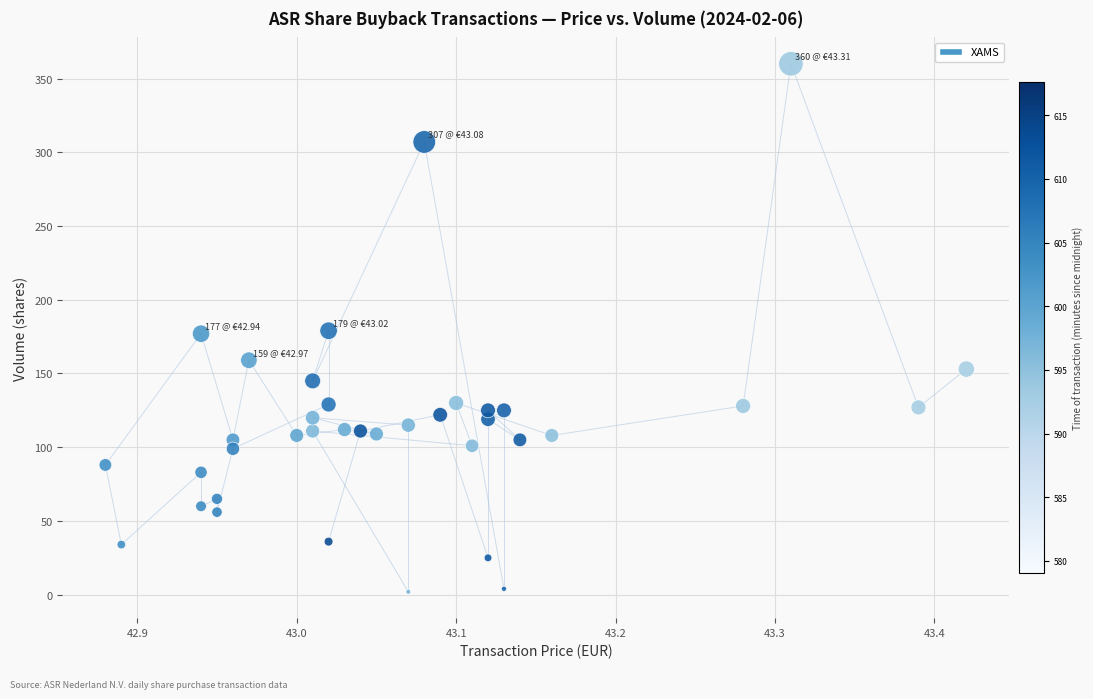

What is the range of Y values (max minus min)?

358